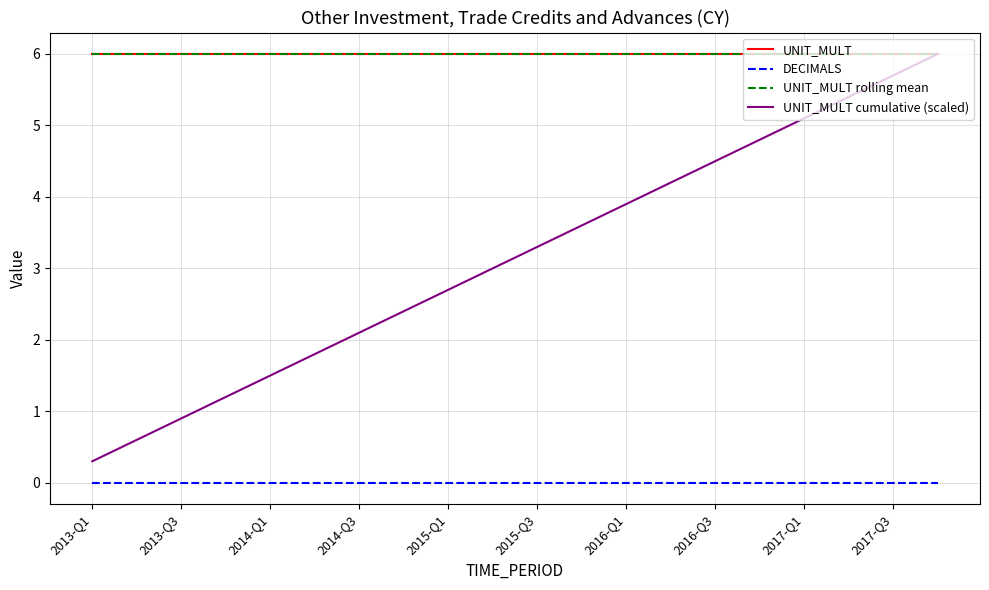

Does the chart display data point markers on the line(s)?

No